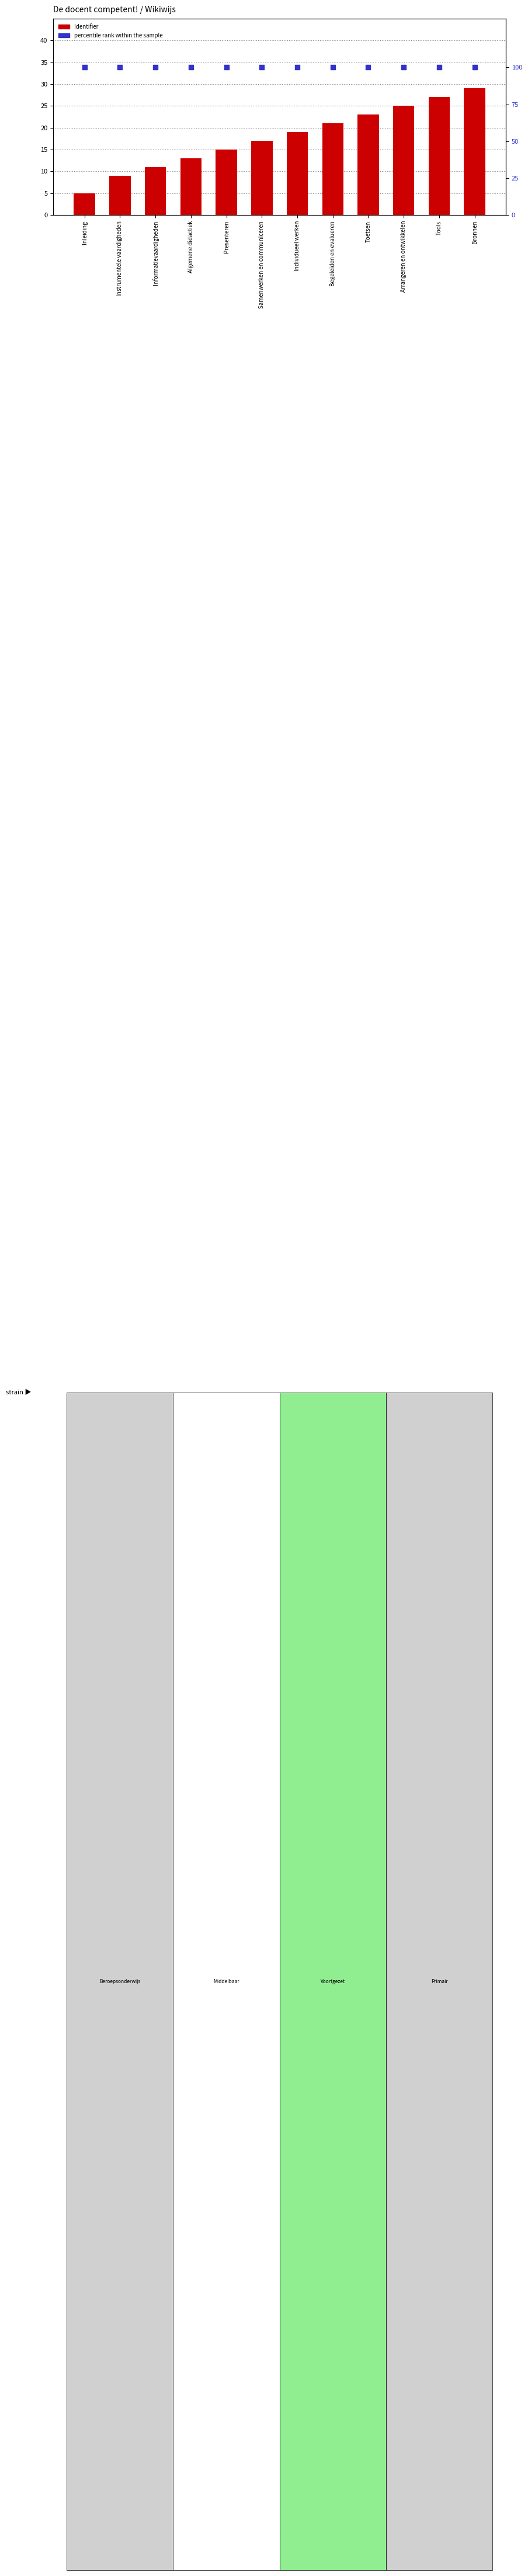

Which series has the largest Y range (max minus min)?

Identifier (offset)